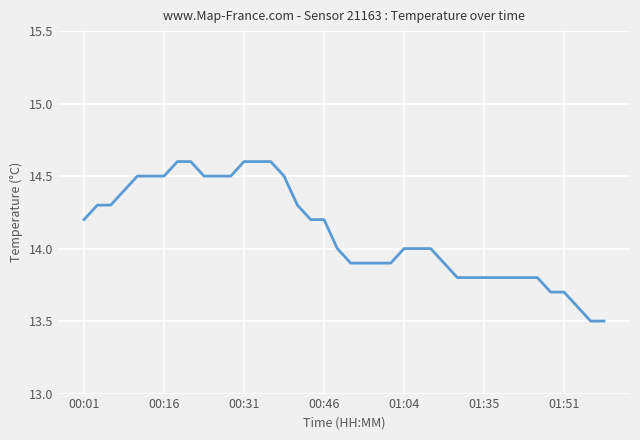

What is the minimum value shown in the chart?

13.5